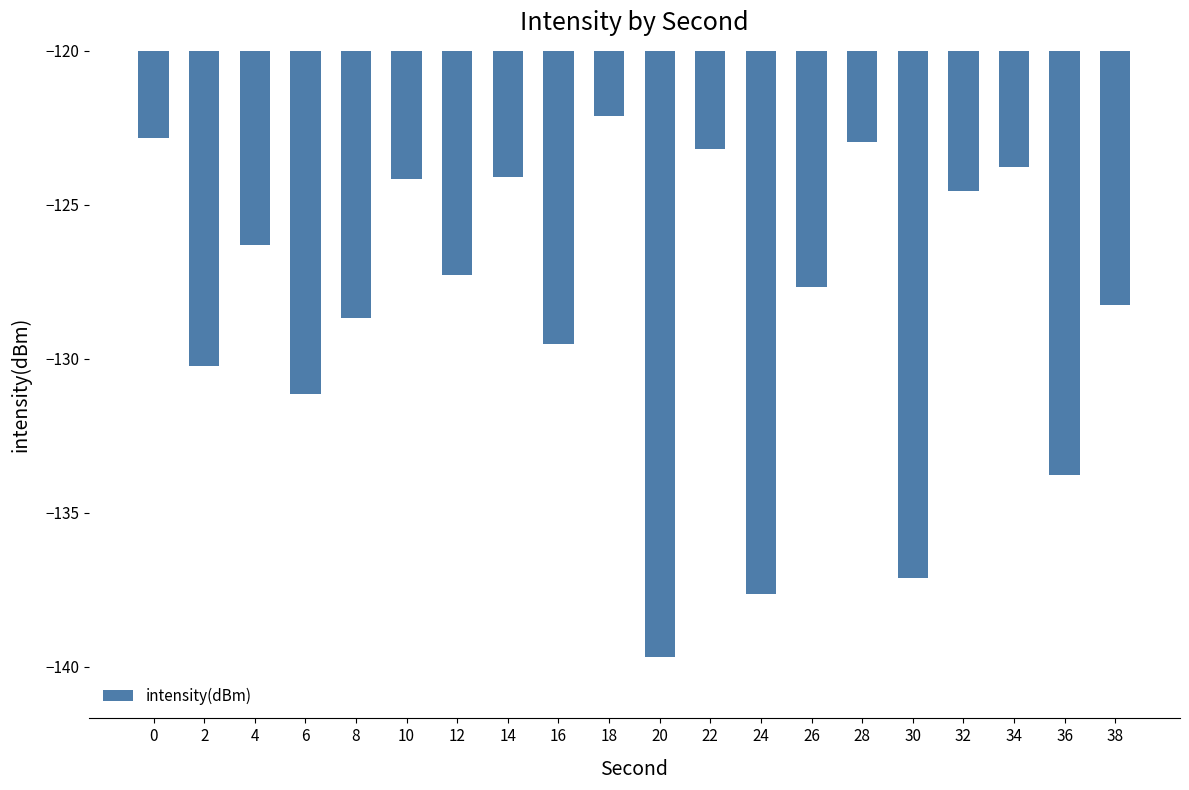

What is the value of the 15th bar from the left?

-122.9